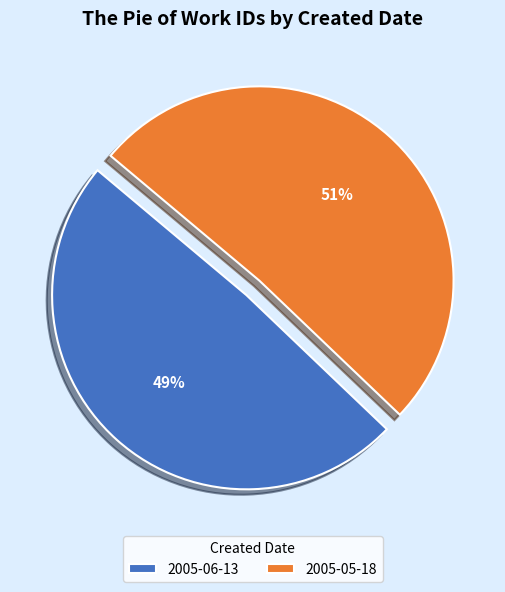

To the nearest percent, what is the difference between the 2005-05-18 and 2005-06-13 slice percentages?

2%